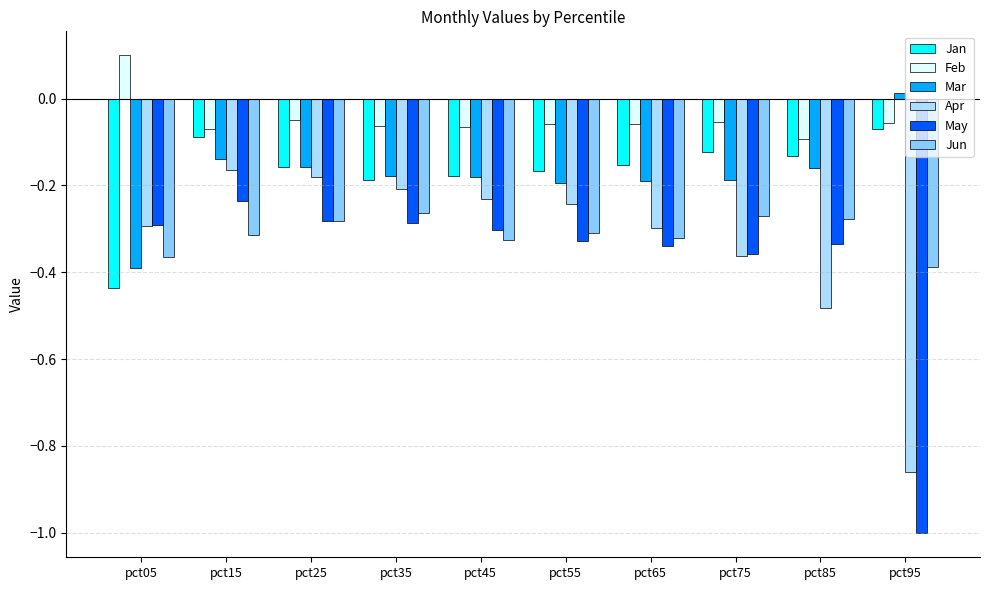

What is the total value across all series at pct75?

-1.4